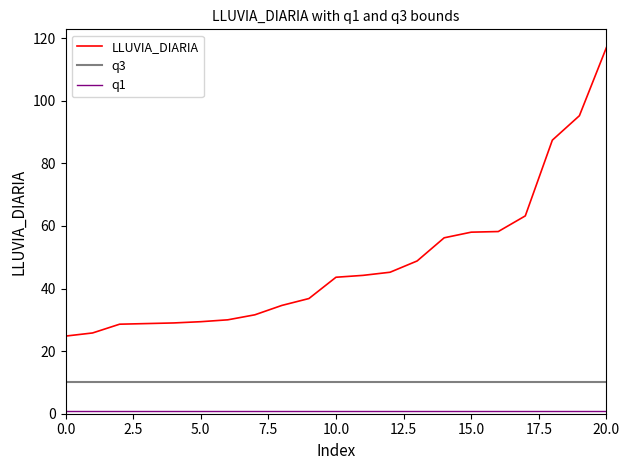

True or false: q3 and LLUVIA_DIARIA cross at least once.

False